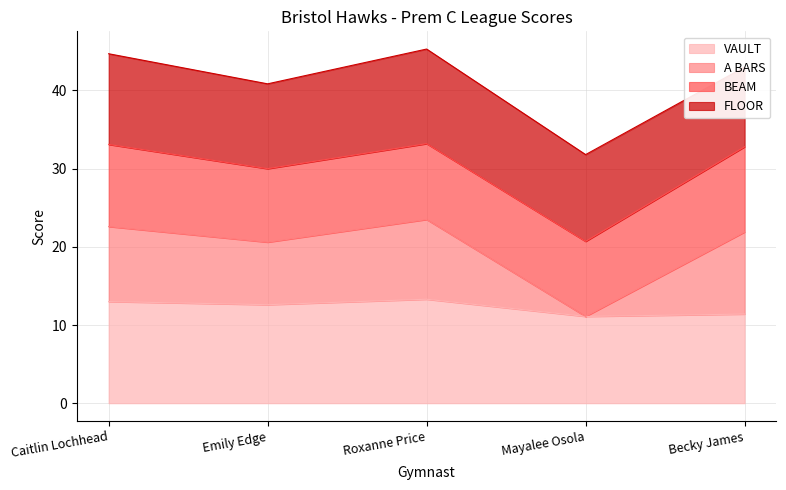

Between Mayalee Osola and Becky James, which is larger?

Becky James